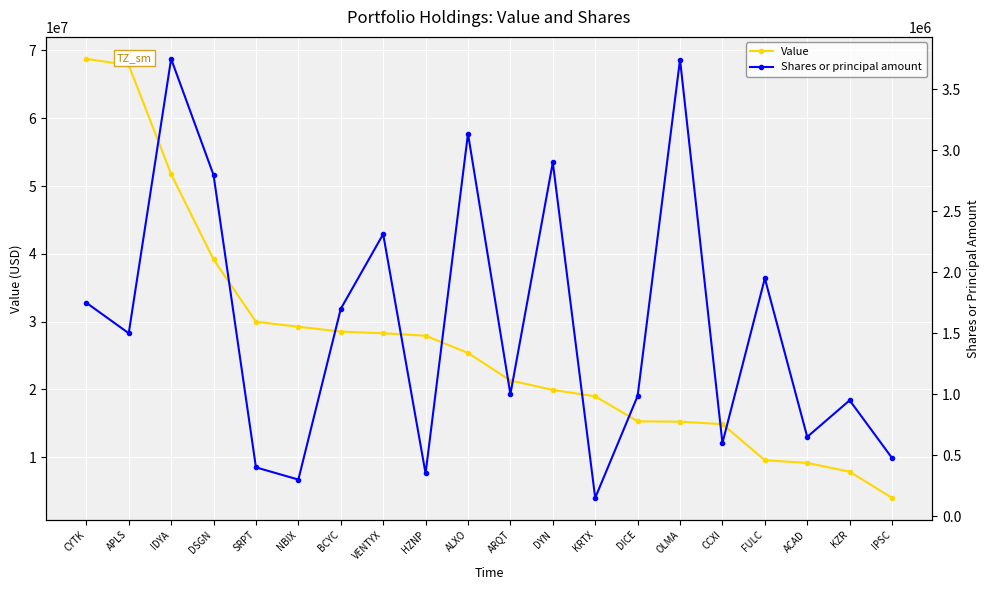

Reading left to right, what are all the values shown in this chart?

Value: CYTK=68758000	APLS=67830000	IDYA=51750000	DSGN=39165000	SRPT=29984000	NBIX=29244000	BCYC=28526000	VENTYX=28284000	HZNP=27916000	ALXO=25373000	ARQT=21310000	DYN=19923000	KRTX=18977000	DICE=15291000	OLMA=15238000	CCXI=14868000	FULC=9555000	ACAD=9159000	KZR=7857000	IPSC=4003000
Shares or principal amount: CYTK=1750000	APLS=1500000	IDYA=3750000	DSGN=2797501	SRPT=400000	NBIX=300000	BCYC=1700000	VENTYX=2312680	HZNP=350000	ALXO=3136352	ARQT=1000000	DYN=2900000	KRTX=150000	DICE=985251	OLMA=3743875	CCXI=600000	FULC=1950000	ACAD=650000	KZR=950000	IPSC=476559